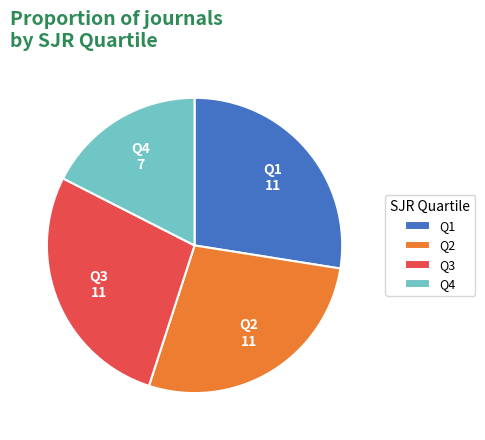

How many segments does this pie chart have?

4